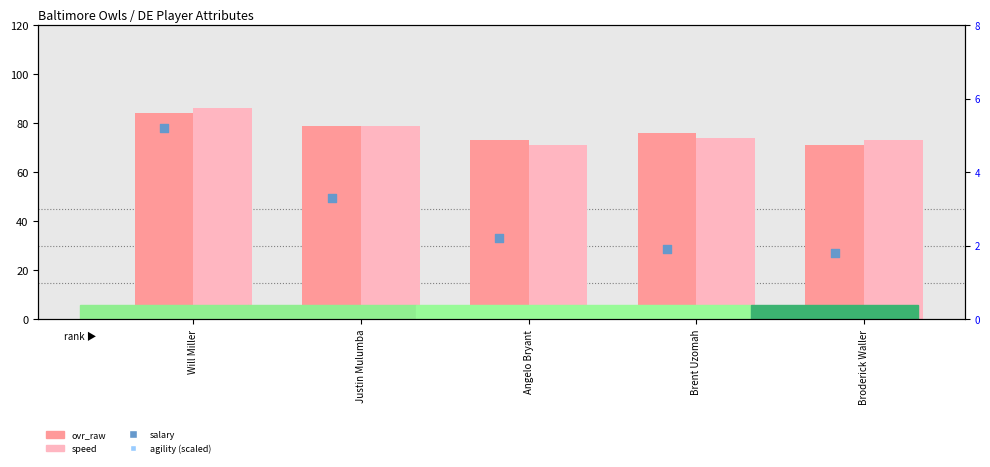

Is the value of agility (scaled) at Justin Mulumba greater than the value of speed at Will Miller?

No